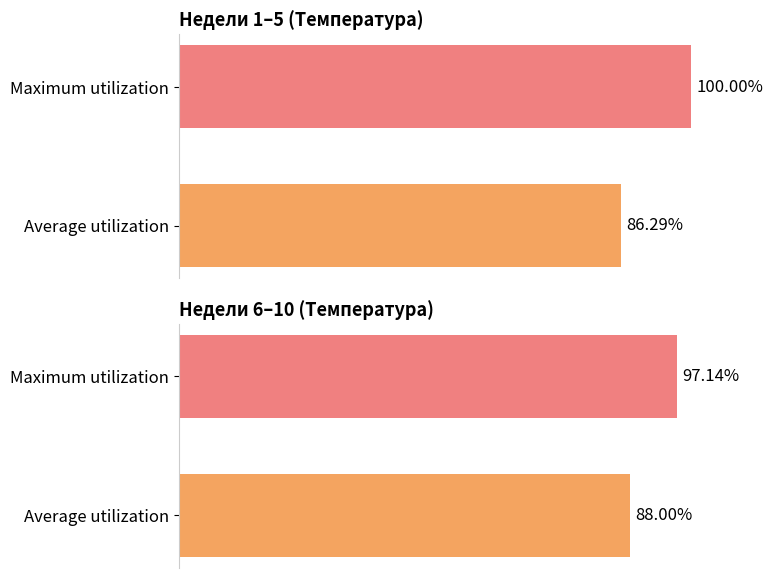

List the labels in order of Неделя 6-10 value, largest first.

Maximum utilization, Average utilization